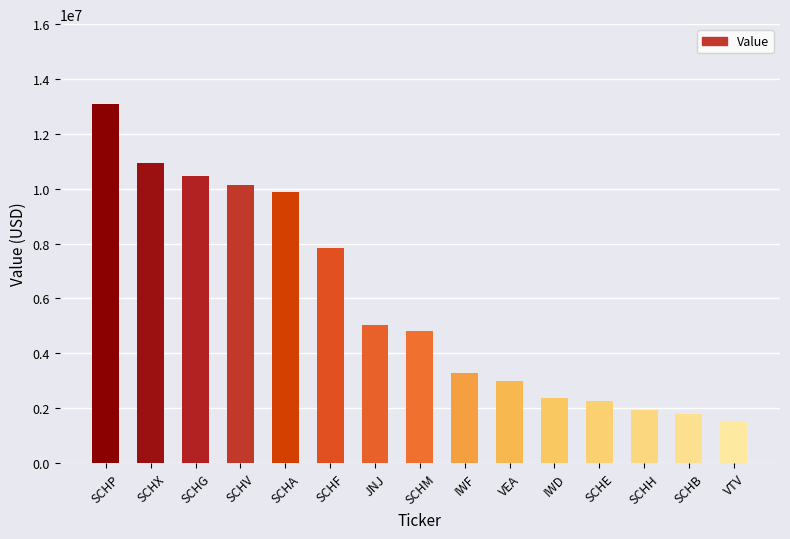

What position from the left is SCHG?

3